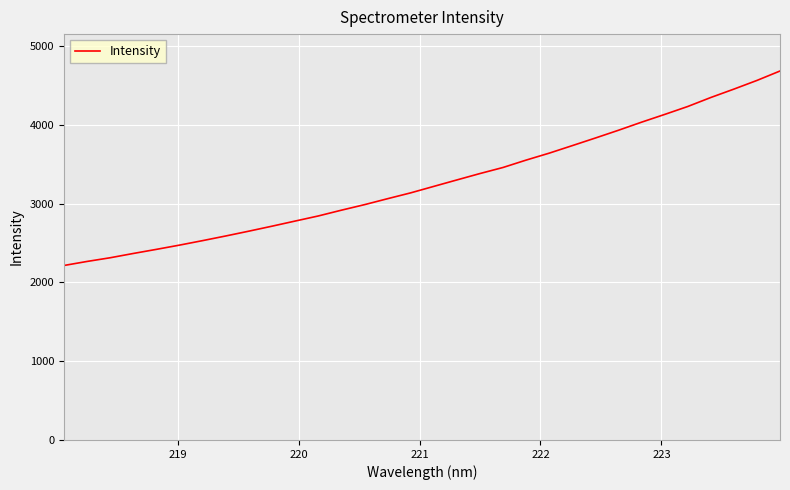

How many distinct data groups are displayed?

1